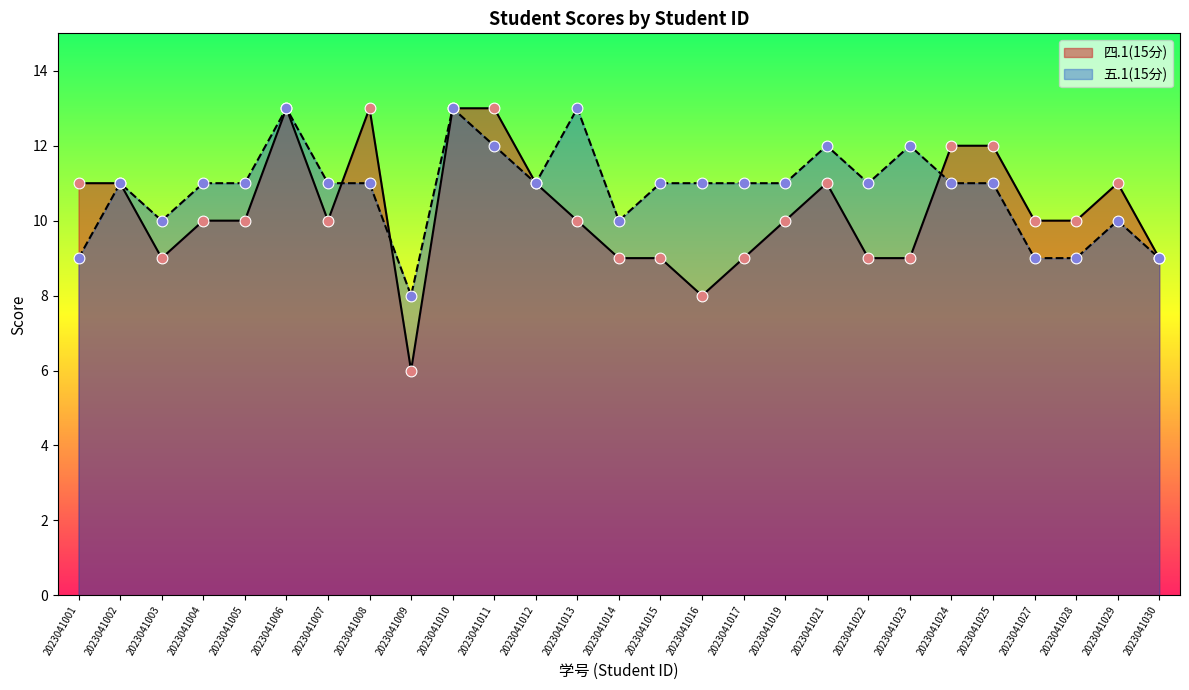

At how many categories does at least one series exceed 7?

27